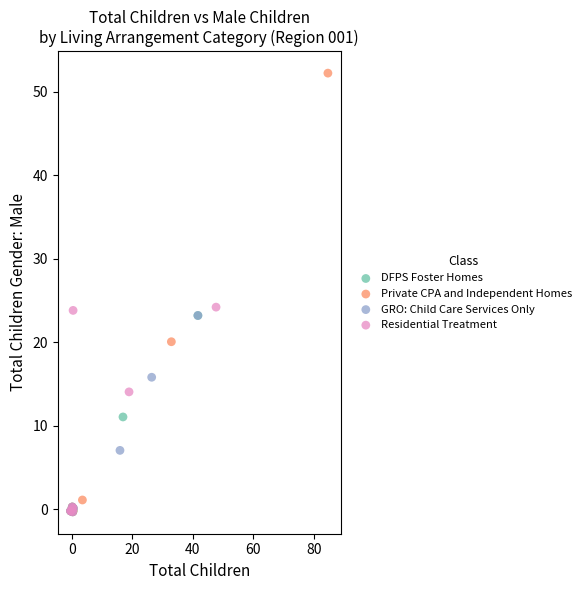

Which series has the widest spread of Y values?

Private CPA and Independent Homes